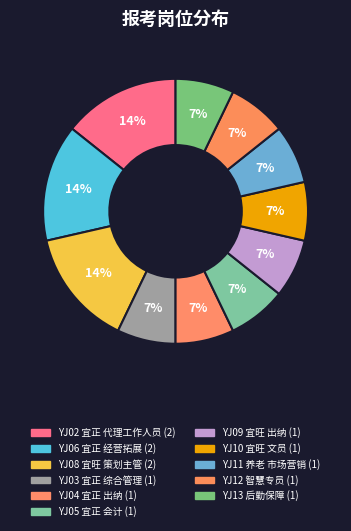

To the nearest percent, what percentage of the pie is YJ04 宜正 出纳?

7%